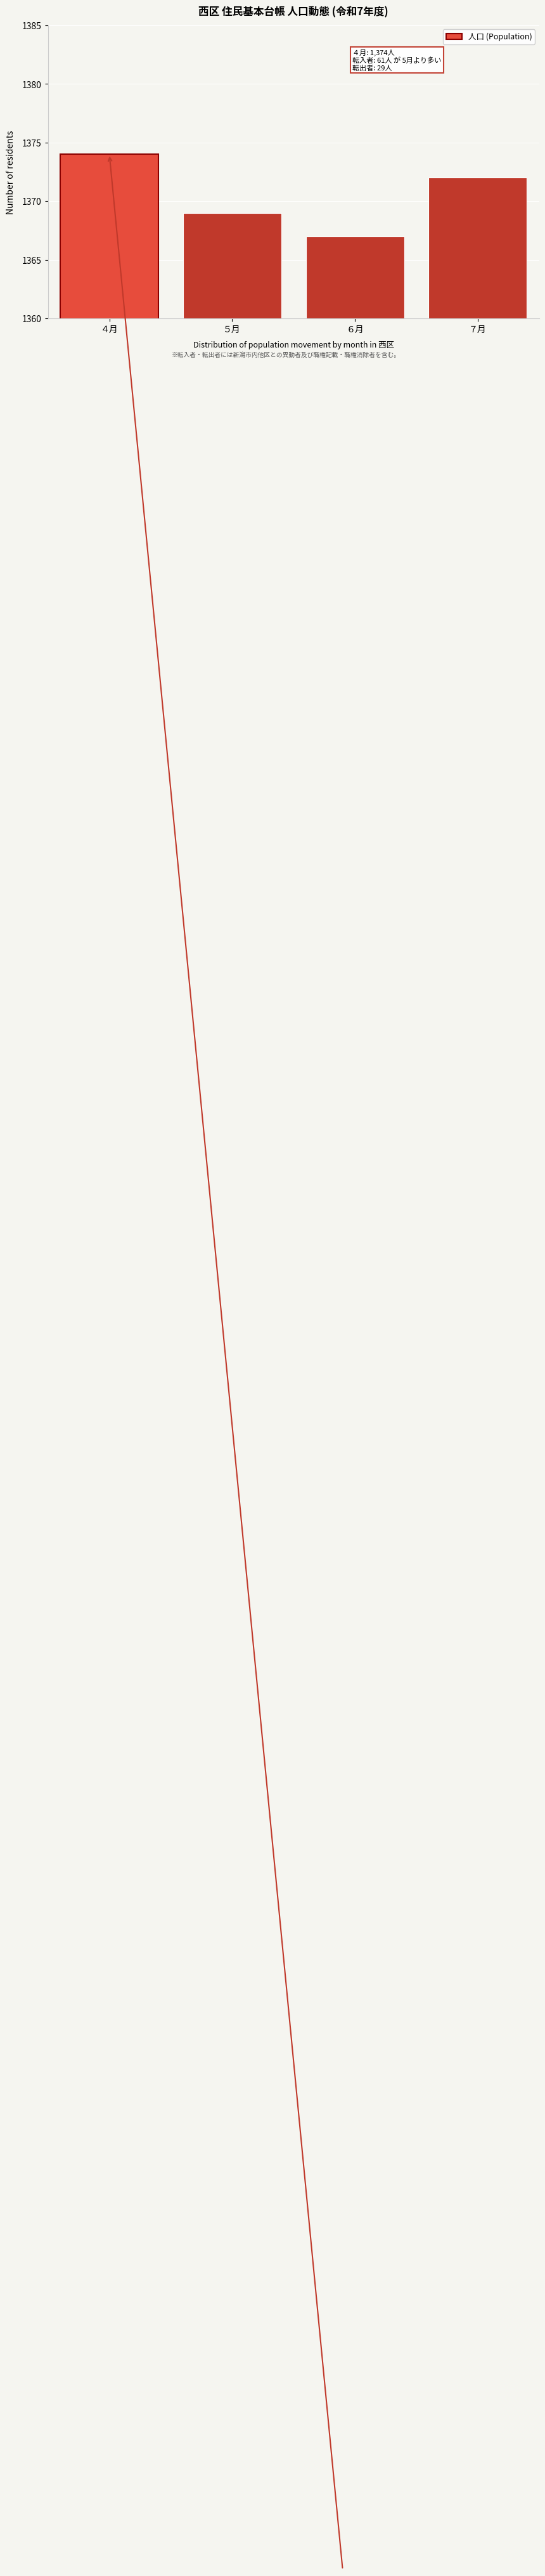

Reading right to left, transcribe all the data shown in this chart.

1372	1367	1369	1374